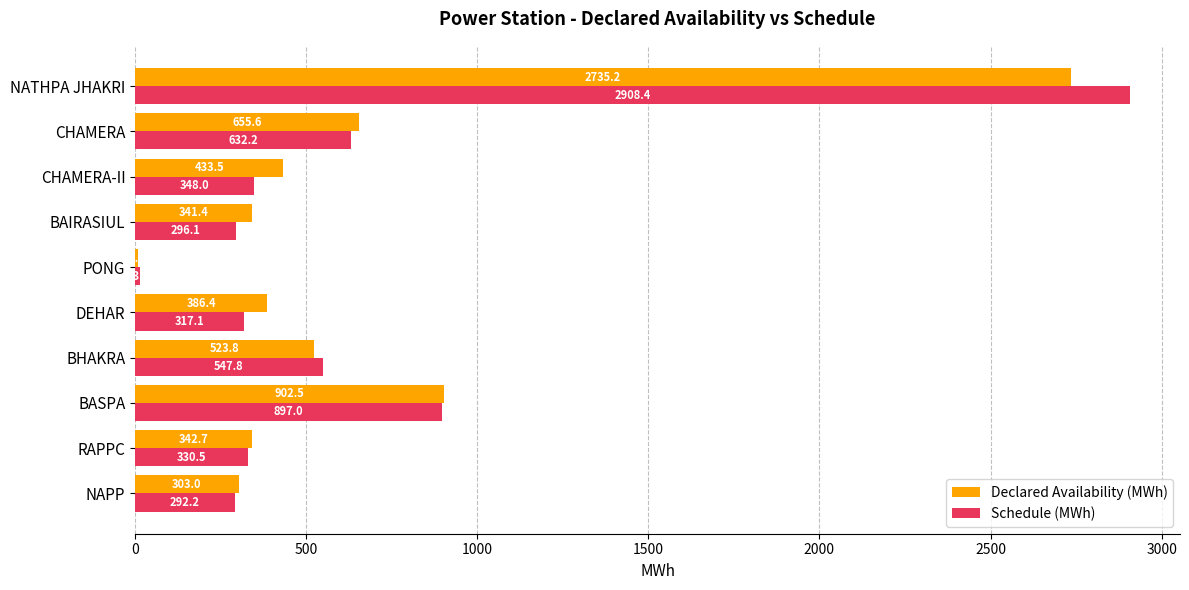

At which label does Declared Availability (MWh) reach its minimum?

PONG